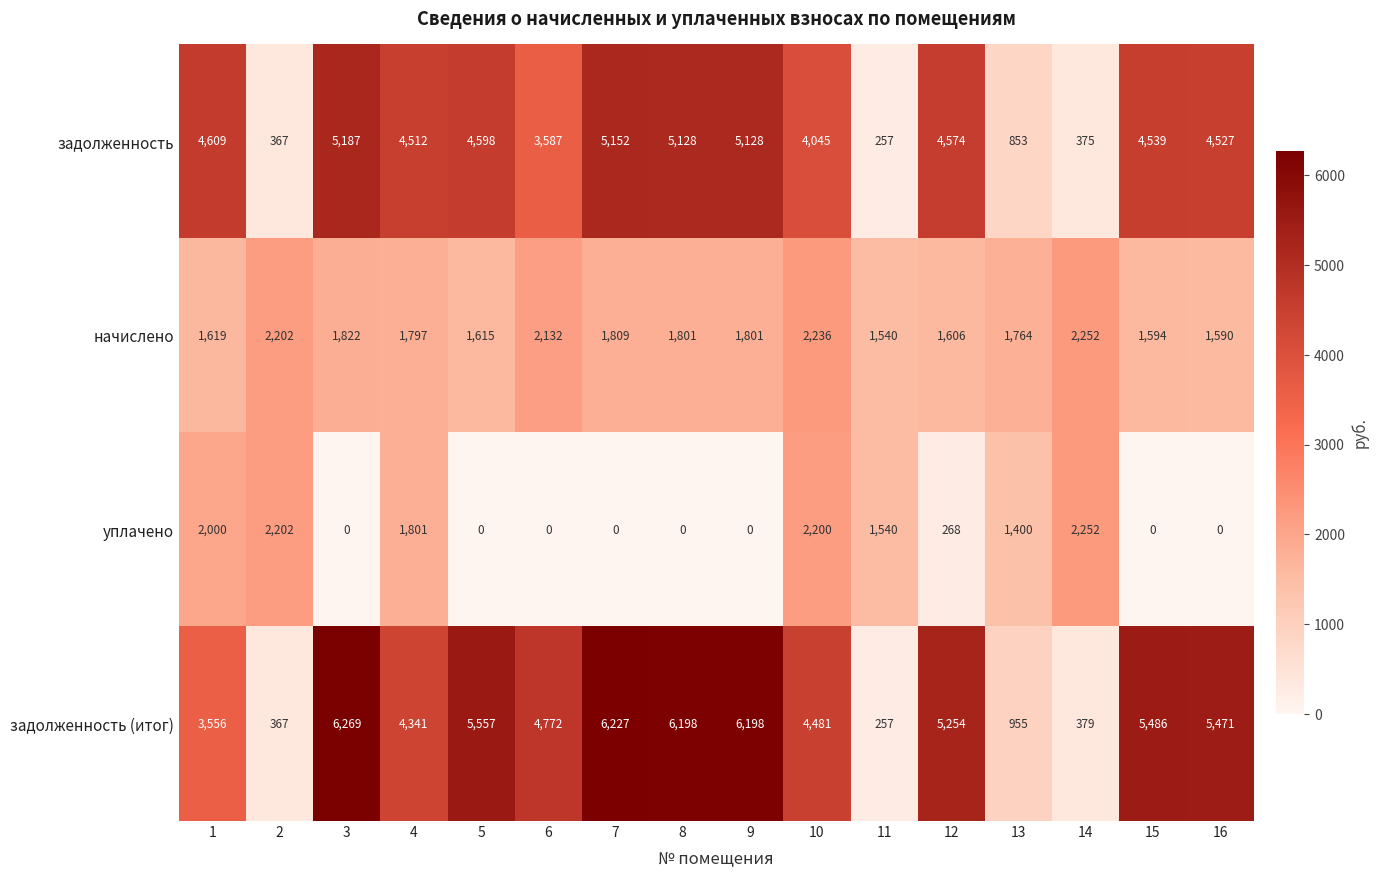

Between 6 and 9, which series saw the biggest shift?

задолженность